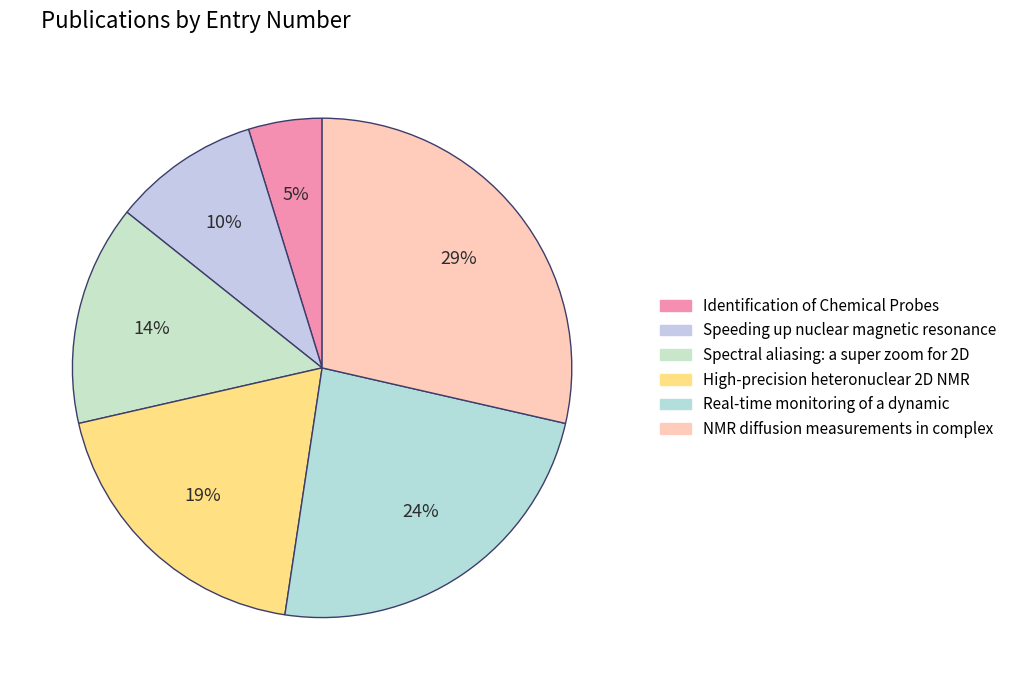

How many slices are in this pie chart?

6